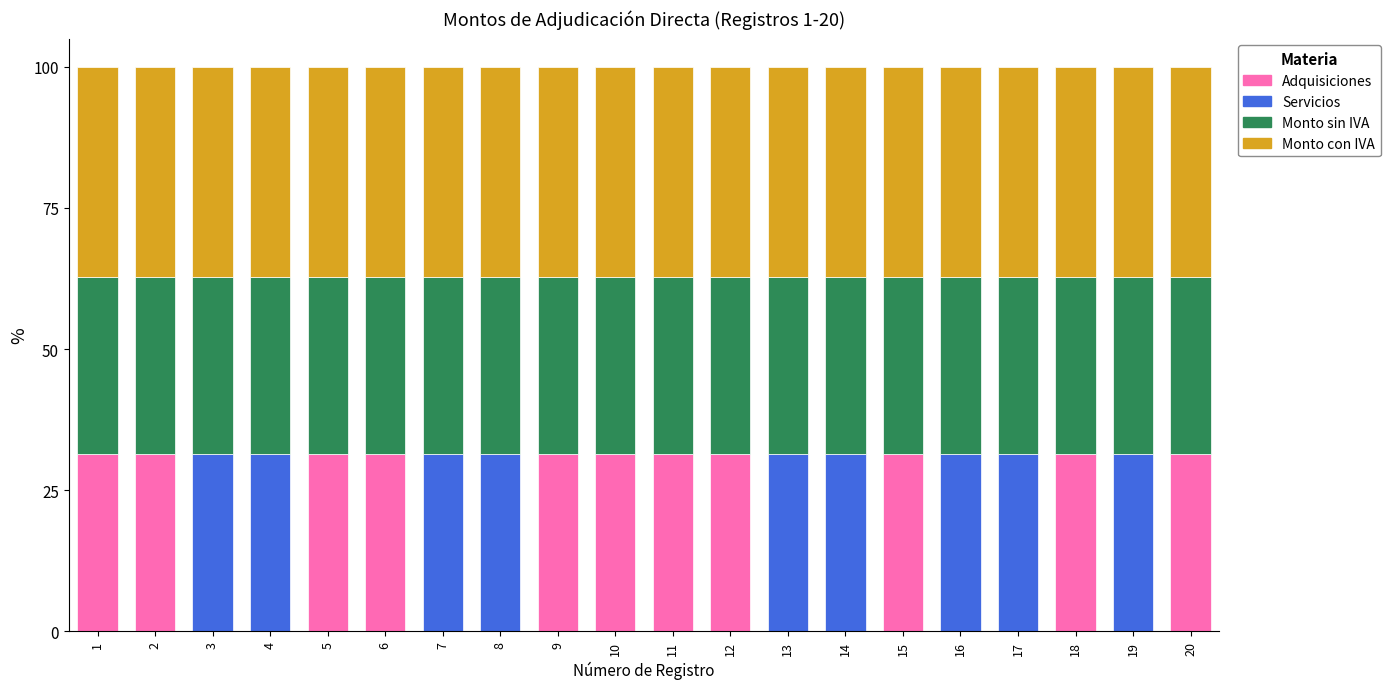

What is the maximum value for Adquisiciones?

31.3